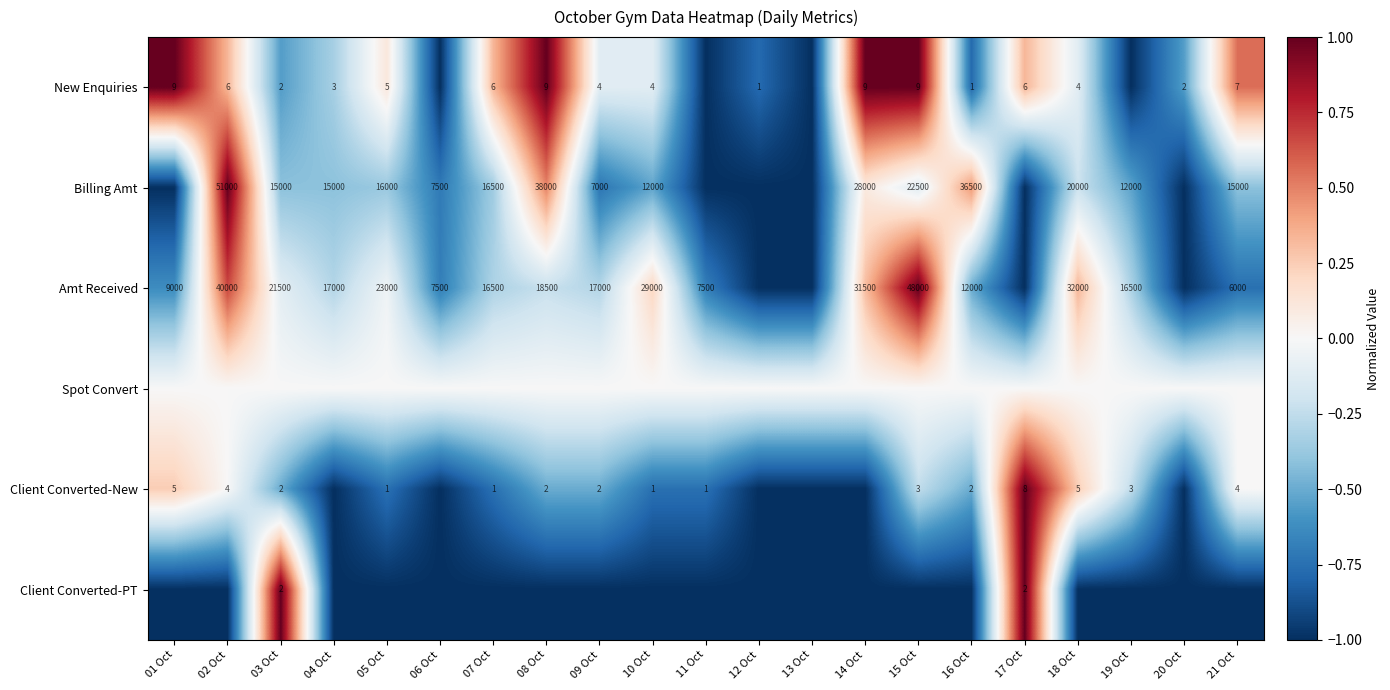

The Client Converted-New series shows 5 at 17 Oct. True or false?

False